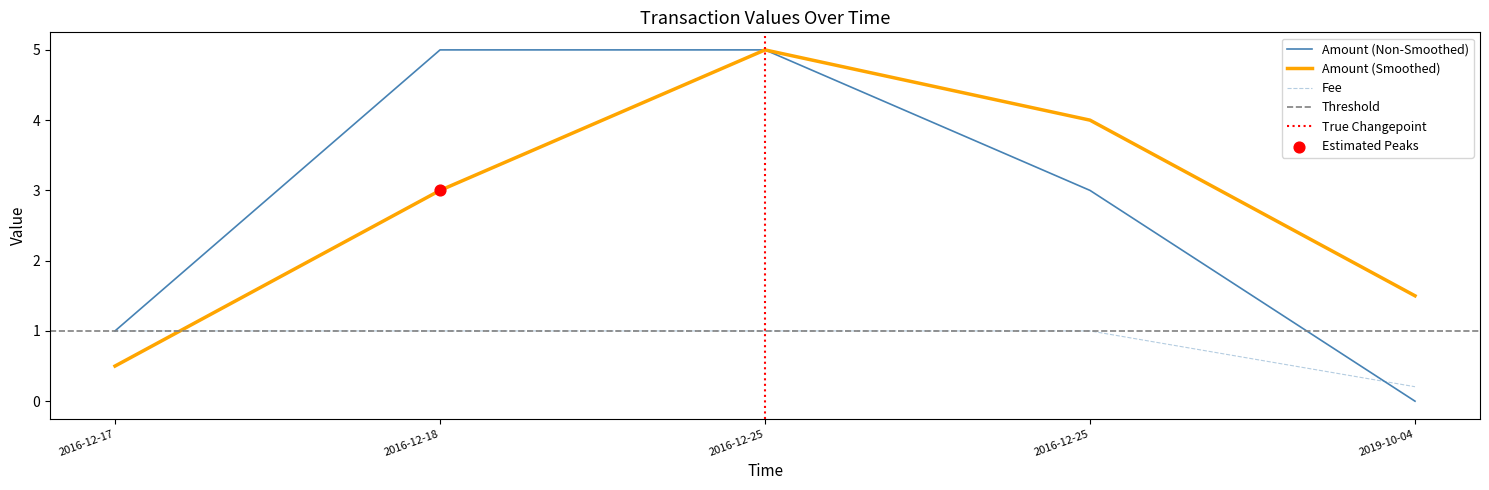

Which series has the largest total across all categories?

Amount